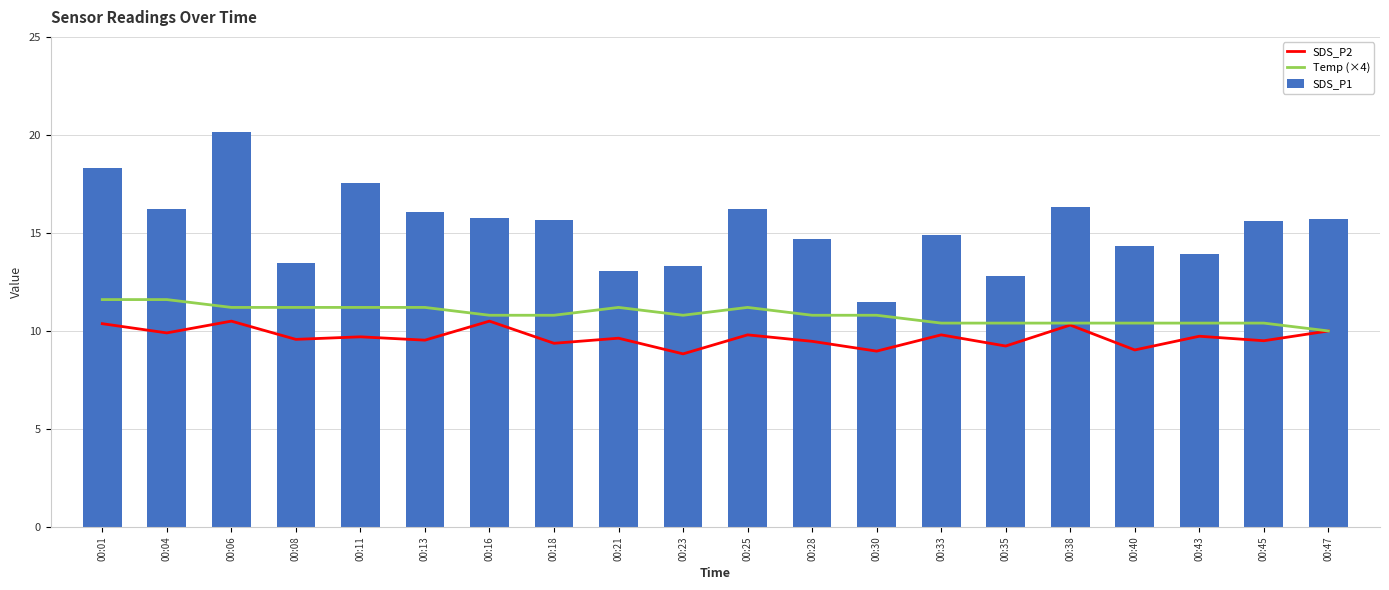

What is the average value of the SDS_P2 series?

9.7